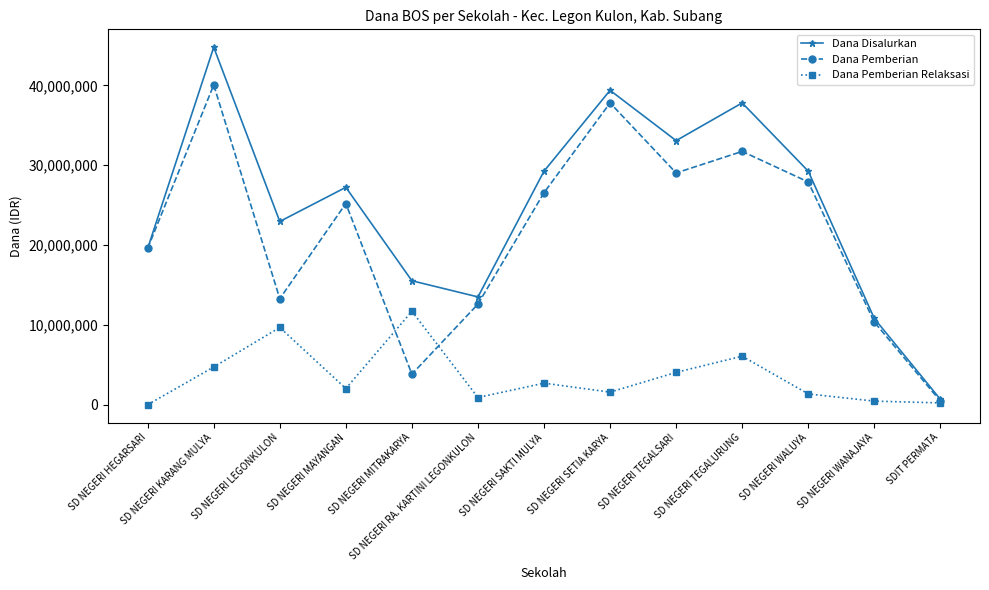

What is the label of the 5th point from the right?

SD NEGERI TEGALSARI